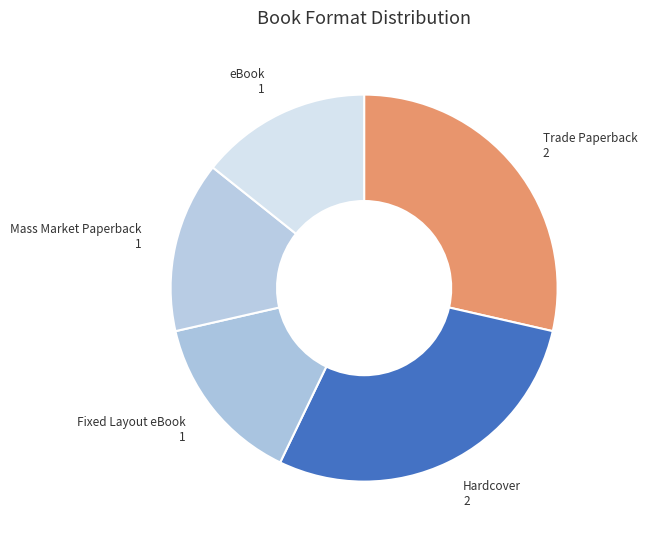

Count the number of slices in the pie.

5